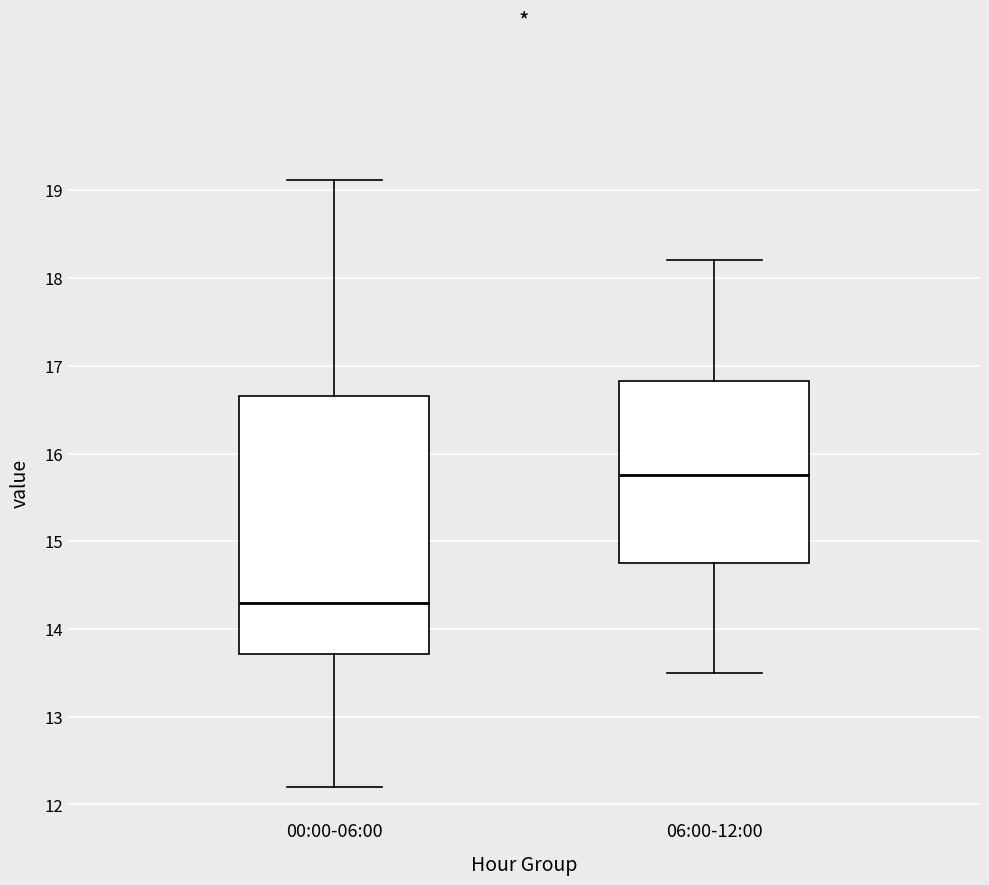

Which box is the tallest, from its lower edge to its upper edge?

00:00-06:00